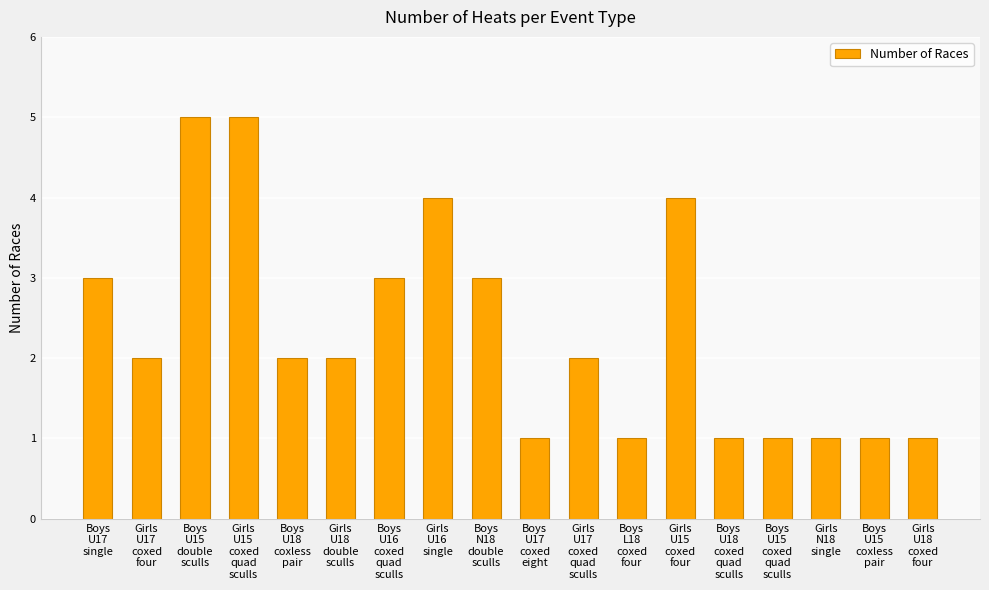

Is it true that the value at Boys
U18
coxless
pair is 2?

True